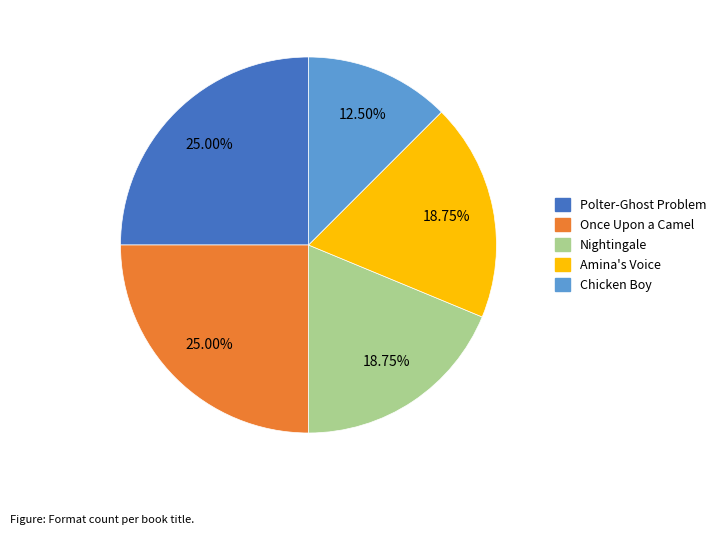

Is the sum of Nightingale and Once Upon a Camel greater than half?

No